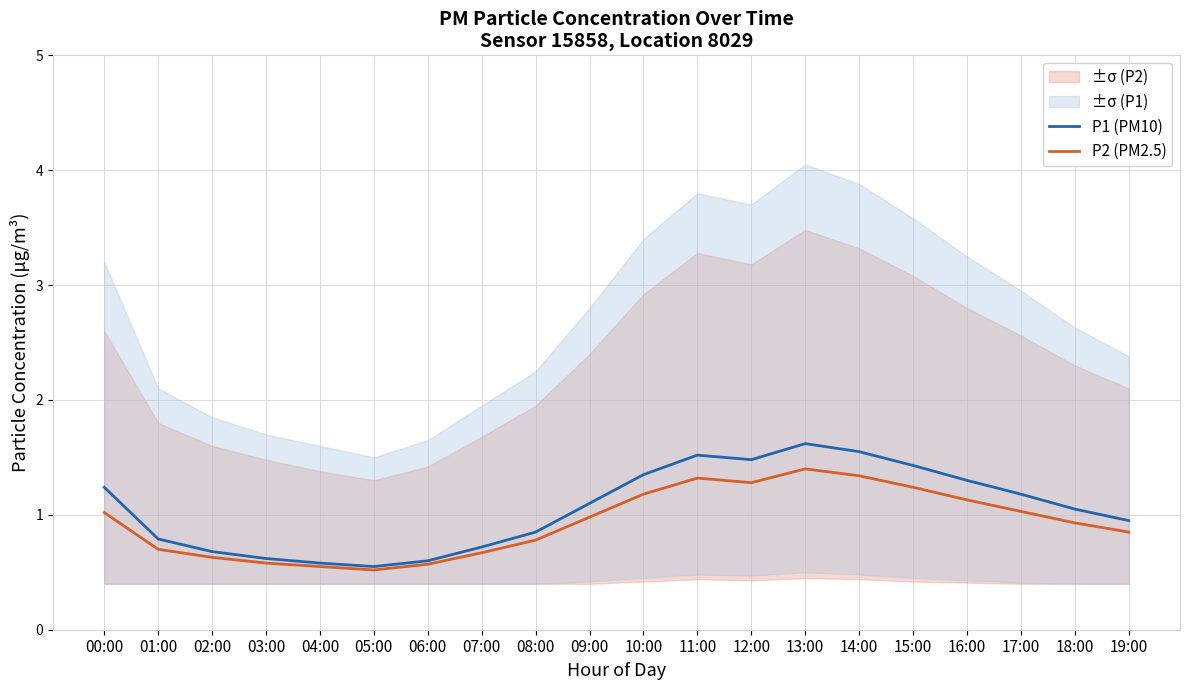

Rank the series by their average value, from lowest to highest.

P2 (PM2.5), P1 (PM10)